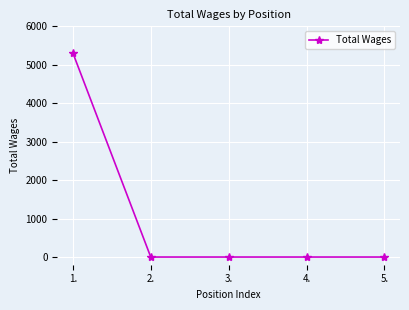

Reading right to left, extract all data points from this chart.

5.=0	4.=0	3.=0	2.=0	1.=5309